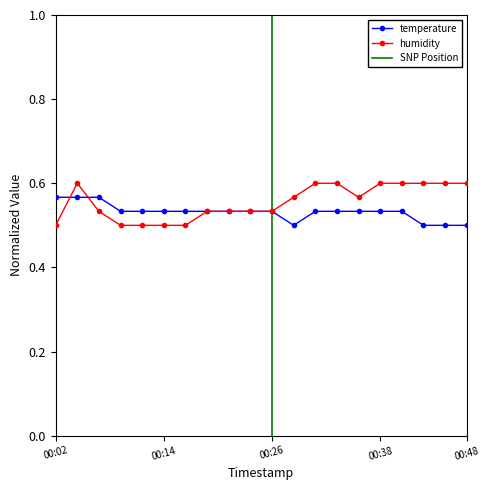

True or false: temperature has a value of 0.5 at 2023-02-25T00:24:02.

True